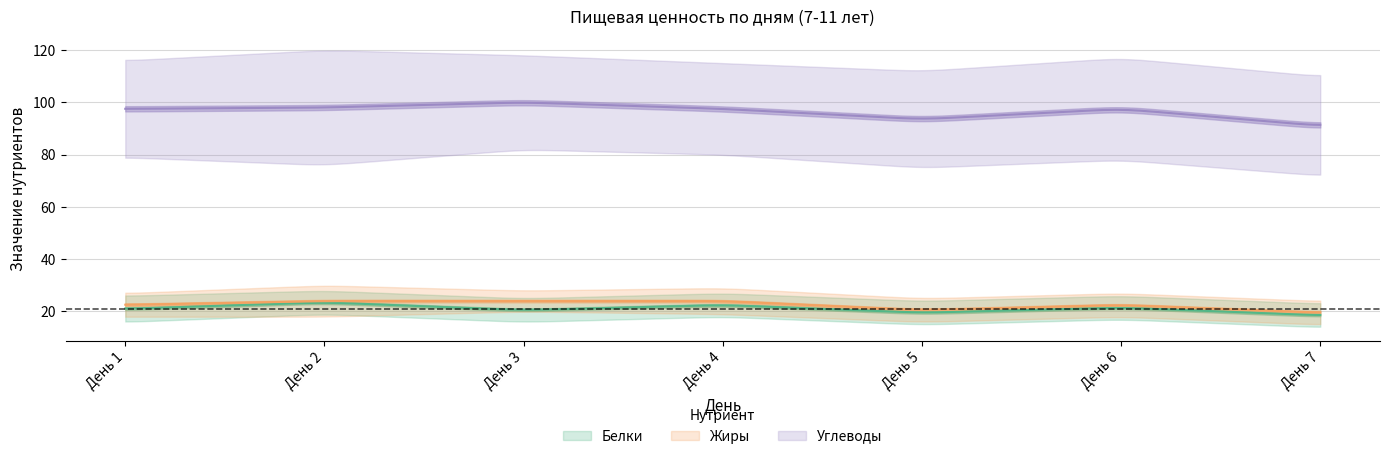

At which label does Завтрак_Белки reach its minimum?

День 7